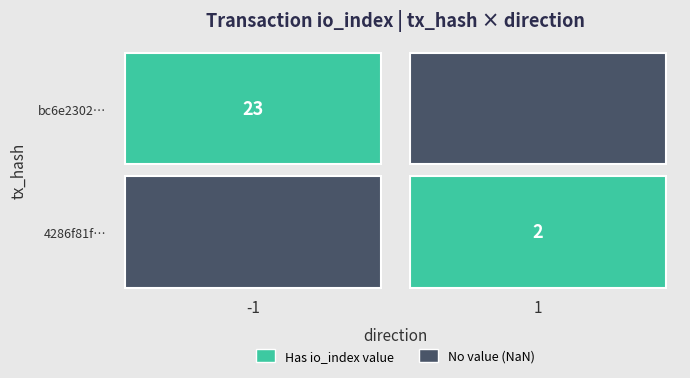

Which series has the largest total across all categories?

bc6e2302381faef9af7b4d89a80c84be796d87b